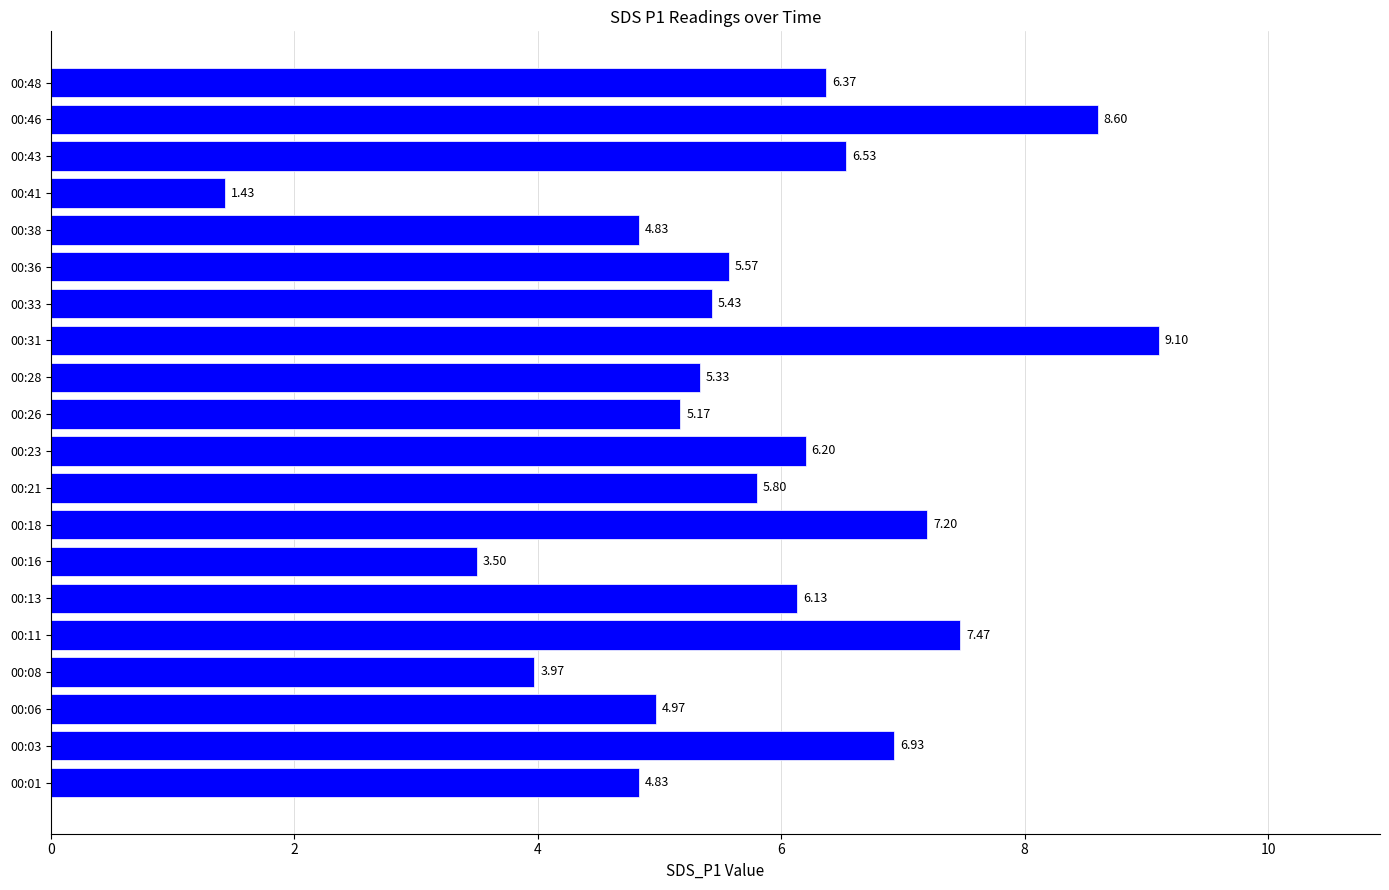

How many data points are above 5?

14